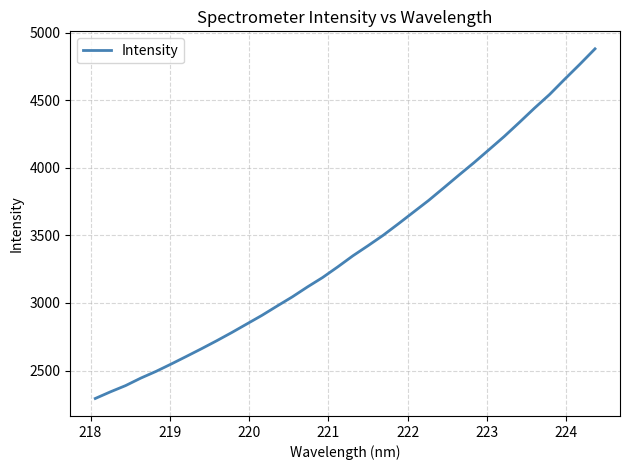

What is the difference between the maximum and minimum values?

2587.0